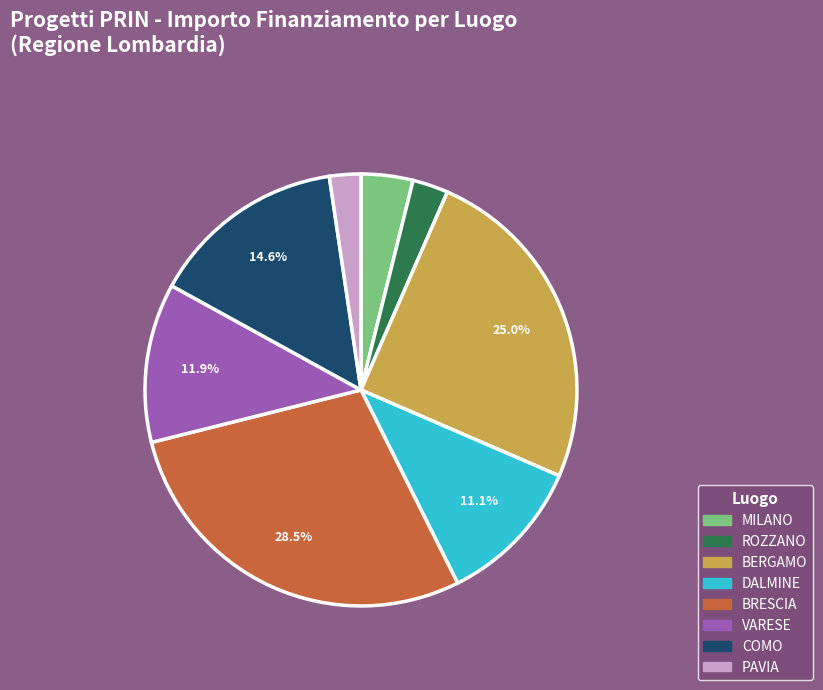

Which slice is the largest?

BRESCIA